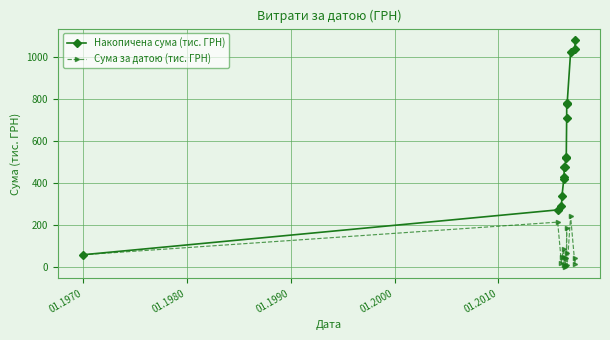

Which series has the largest total across all categories?

Накопичена сума (тис. ГРН)